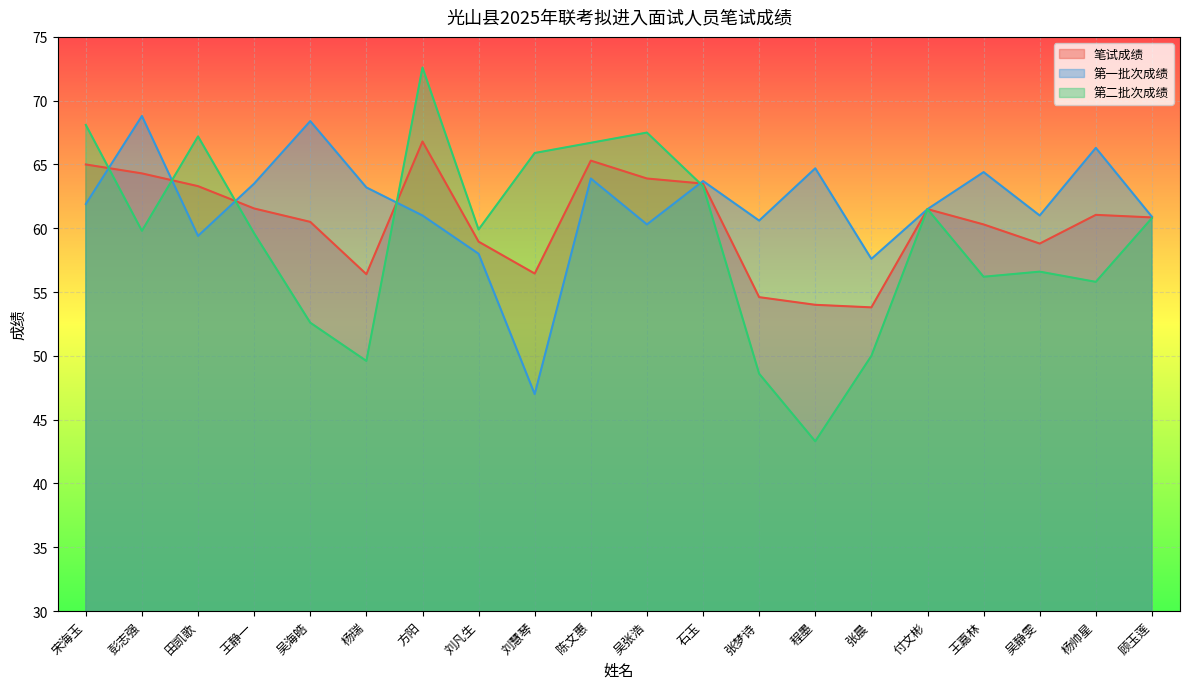

What is the difference between the highest and lowest values at 陈文惠?

2.8